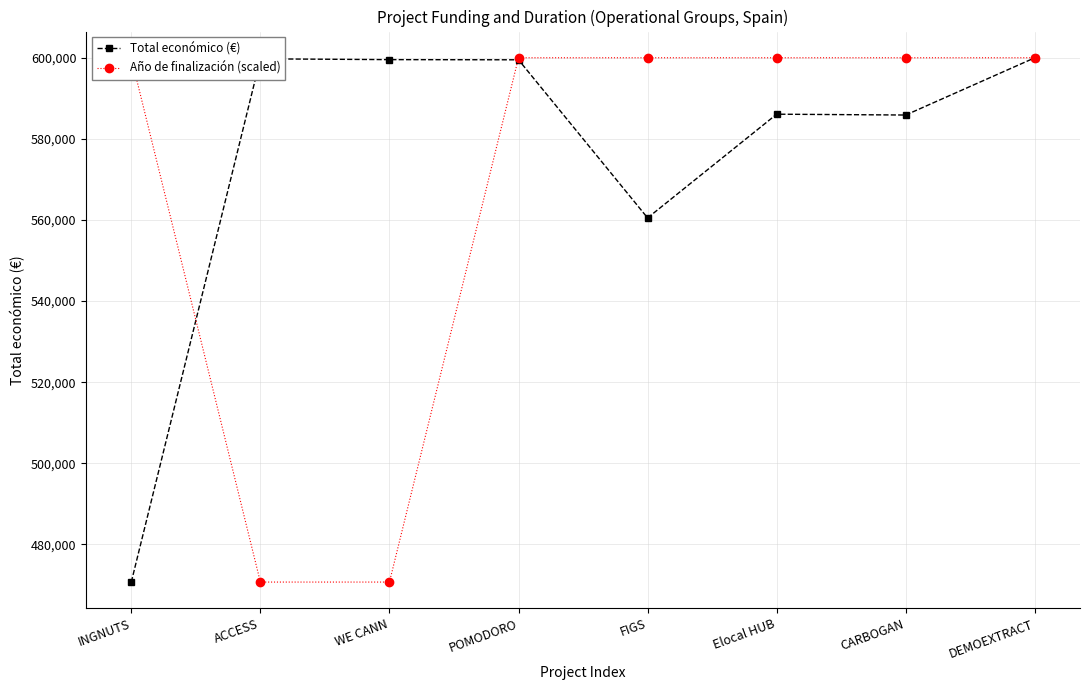

Is it true that Total económico (€) equals 246452 at INGNUTS?

False